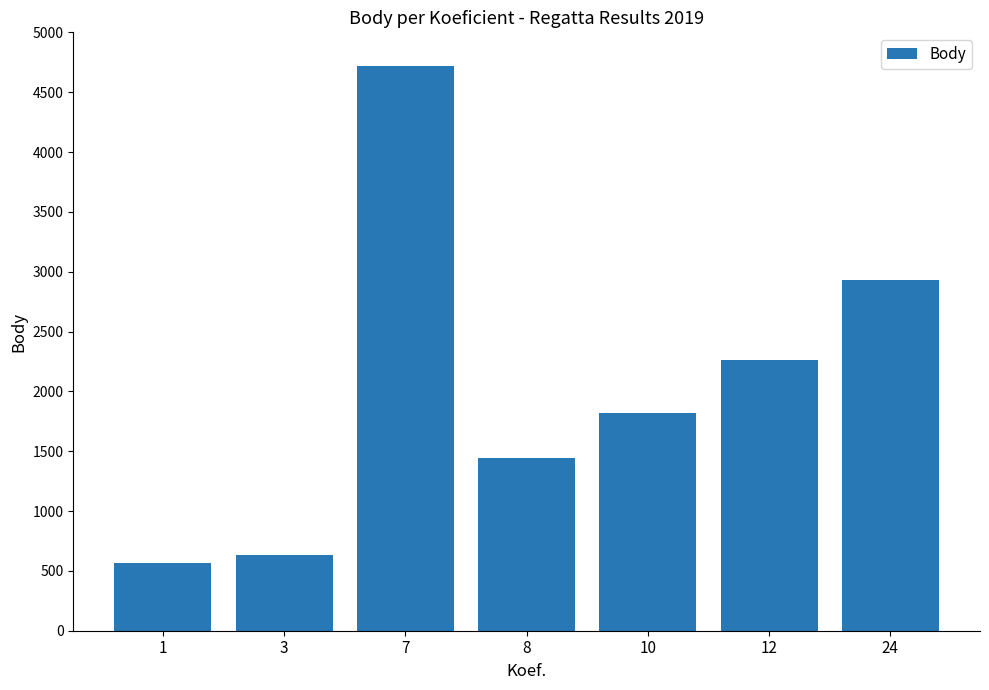

Reading left to right, list all the values displayed in this chart.

570	630	4722	1441	1819	2258	2933